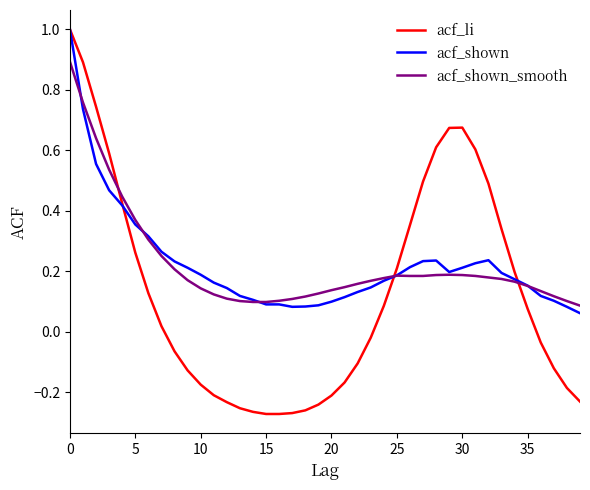

What is the maximum value for acf_shown?

1.0